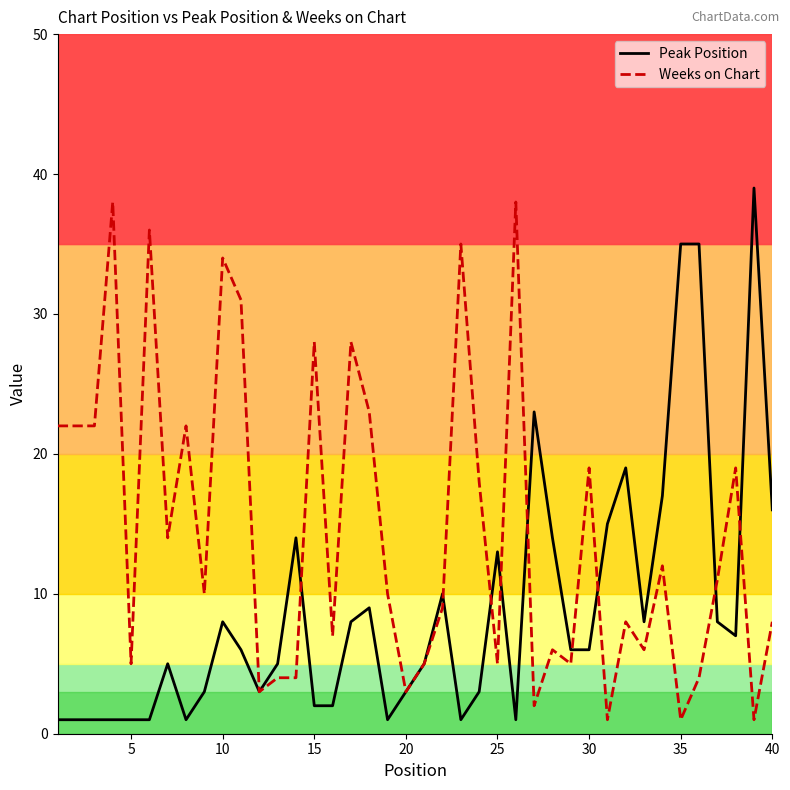

What is the sum of all Weeks on Chart values?

579